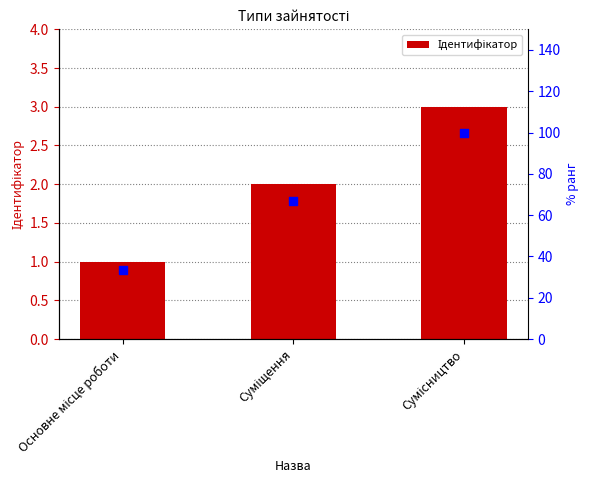

Which series has the largest Y range (max minus min)?

% ранг